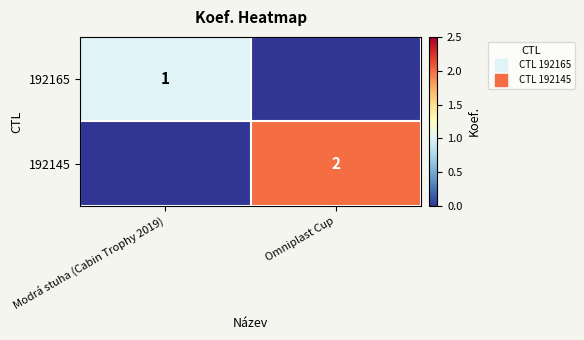

What is the sum of all 192165 values?

1